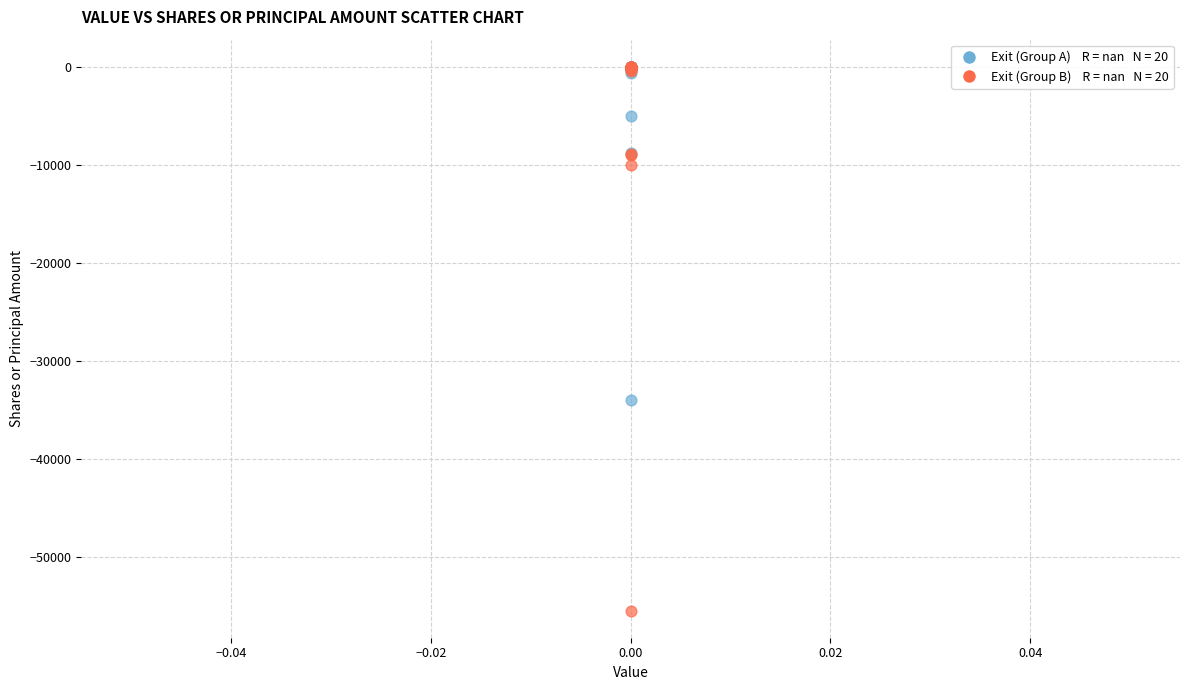

Across all series, what Y value is closest to -27725?

-33946